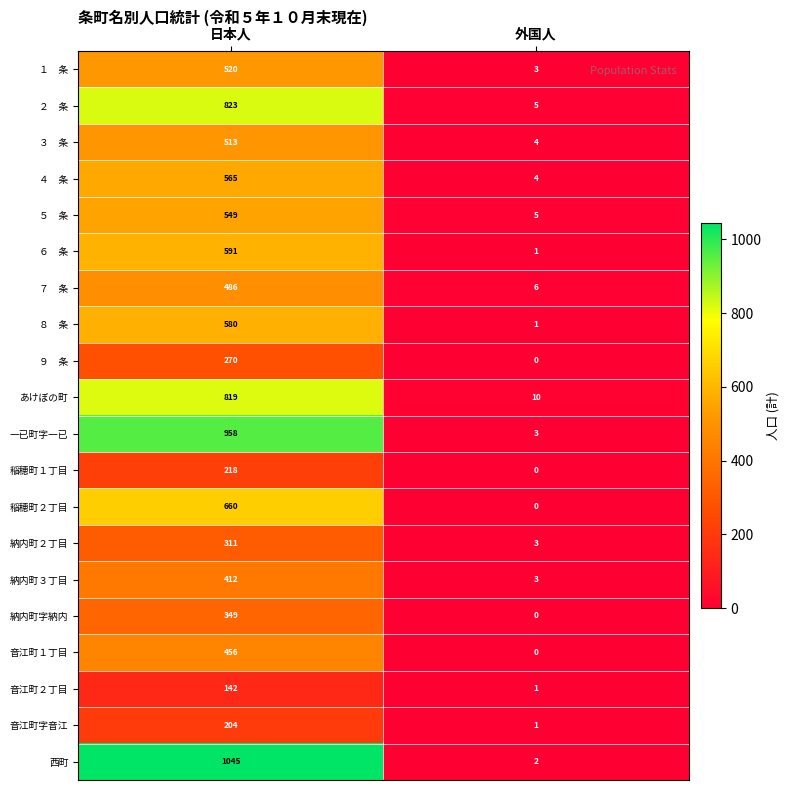

What is the greatest value displayed?

1045